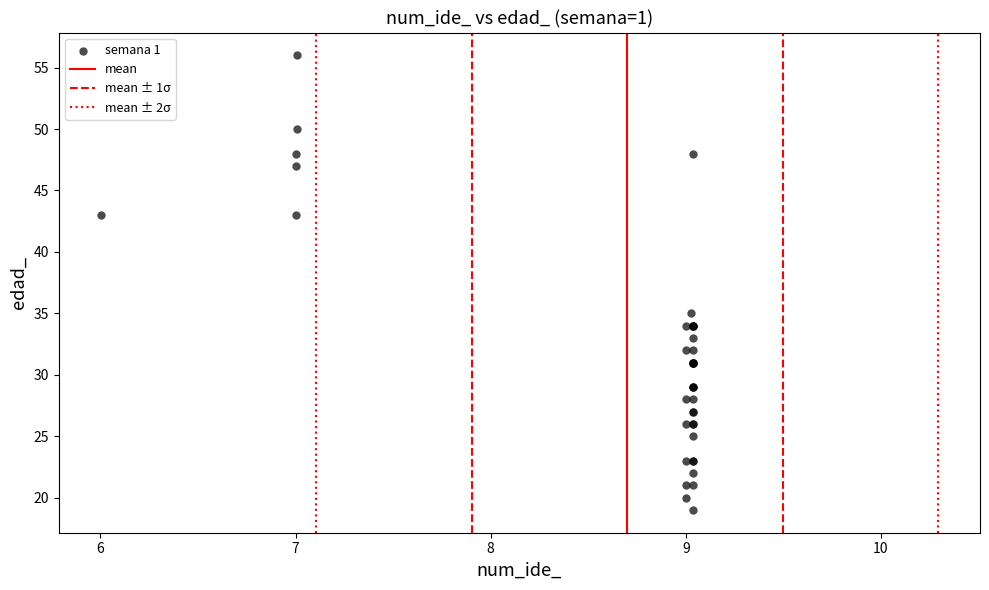

What Y value in the scatter plot is closest to 37?

35